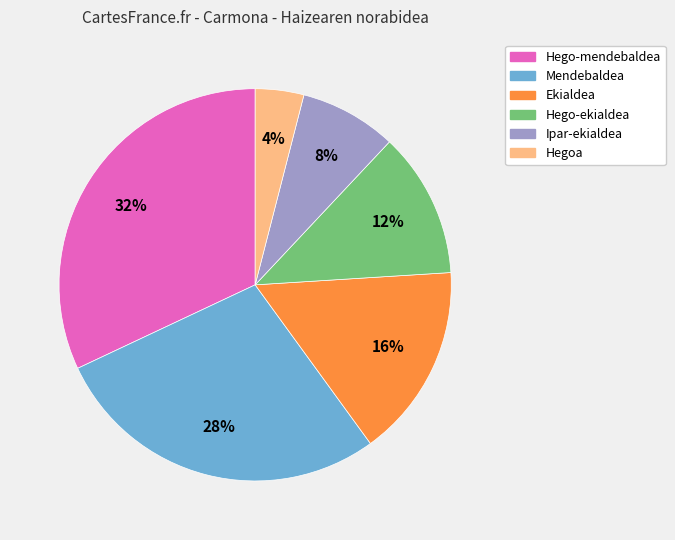

To the nearest percent, what percentage of the pie is Ipar-ekialdea?

8%